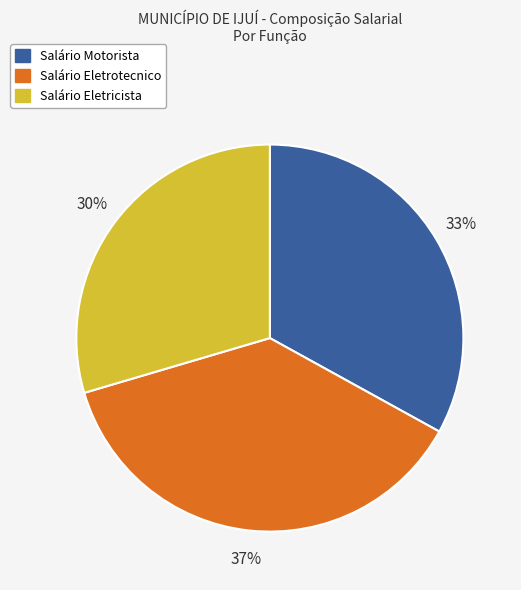

To the nearest percent, what is the combined percentage of Salário Eletrotecnico and Salário Eletricista?

67%